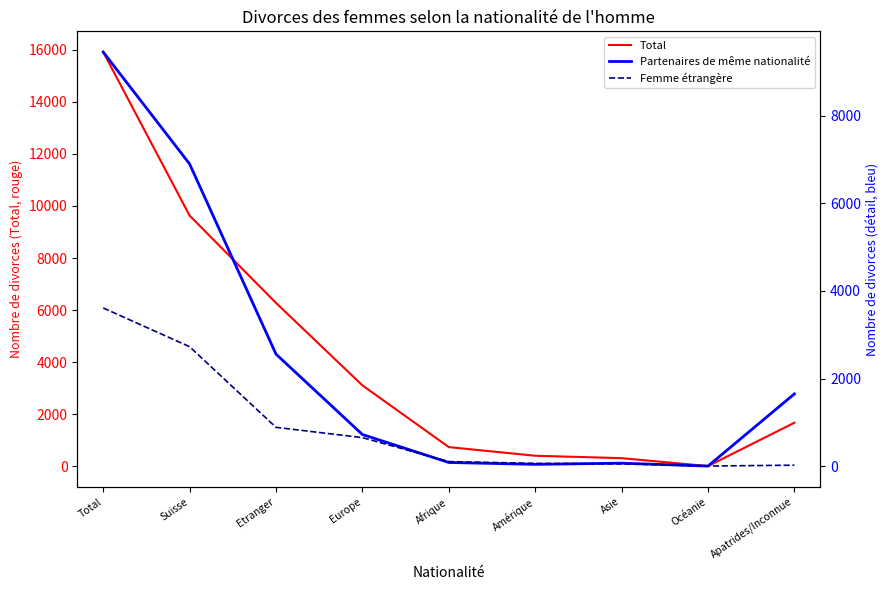

Is the value of Femme étrangère at Afrique greater than the value of Total at Etranger?

No